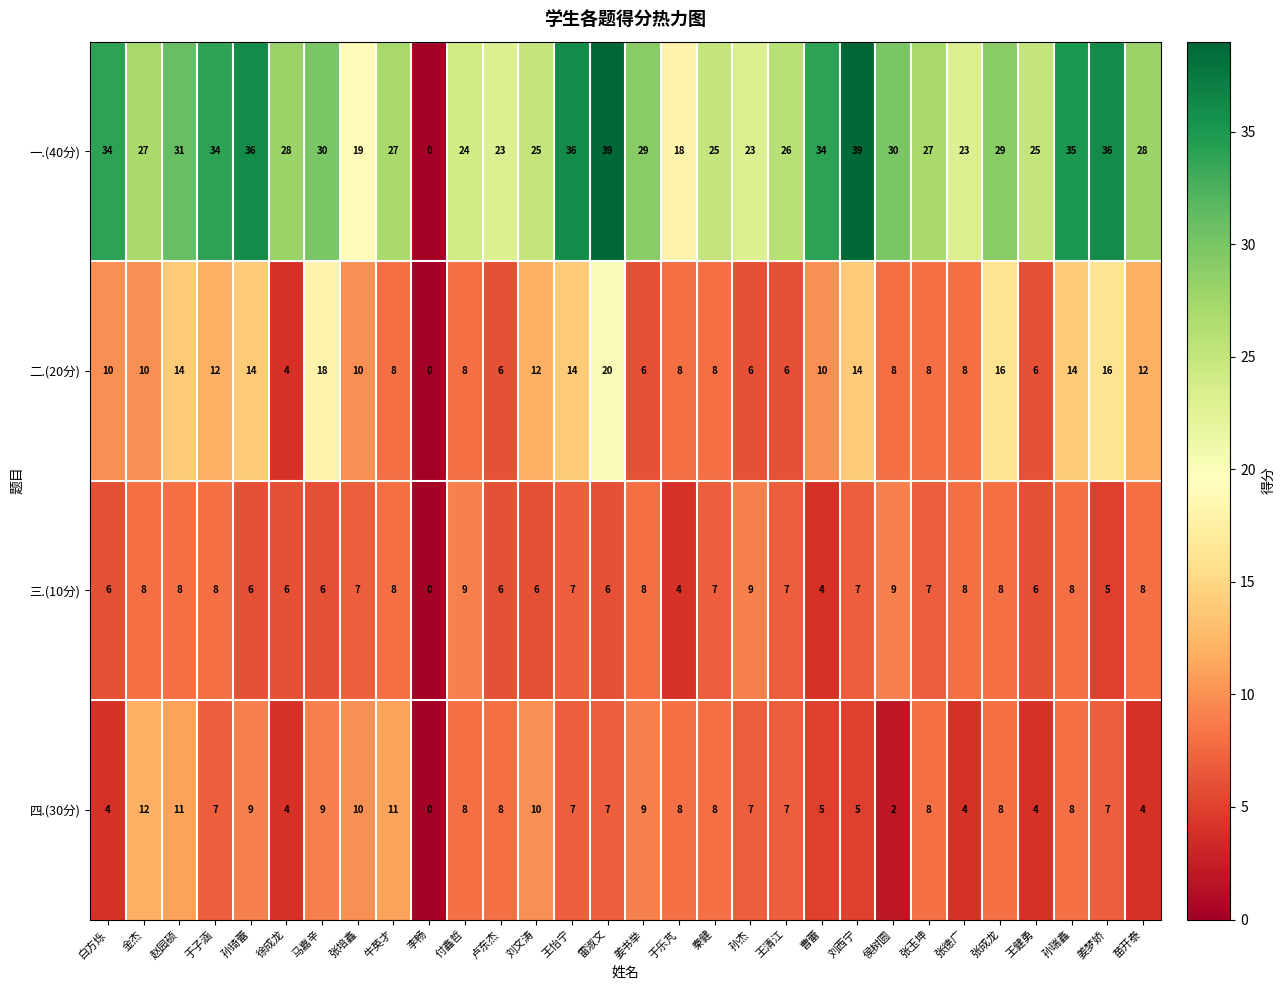

Count the number of categories in the chart.

30